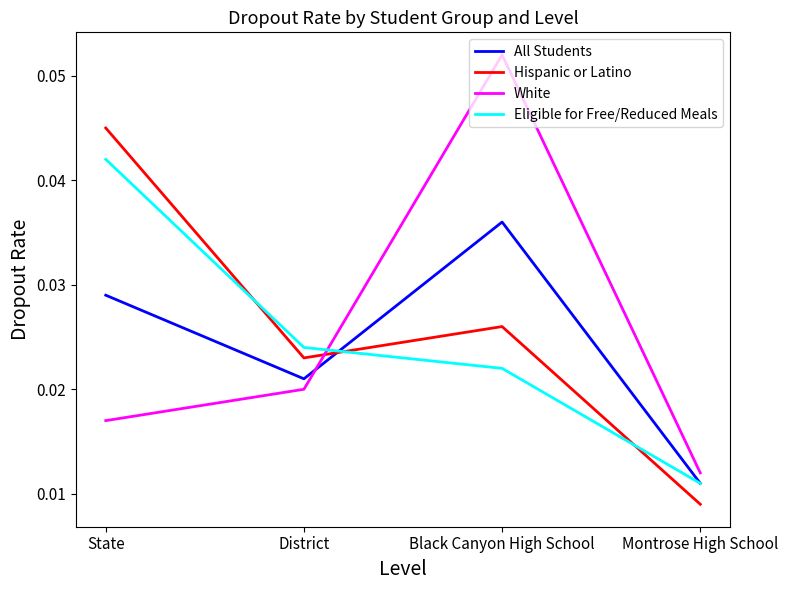

How many lines are shown in the chart?

4